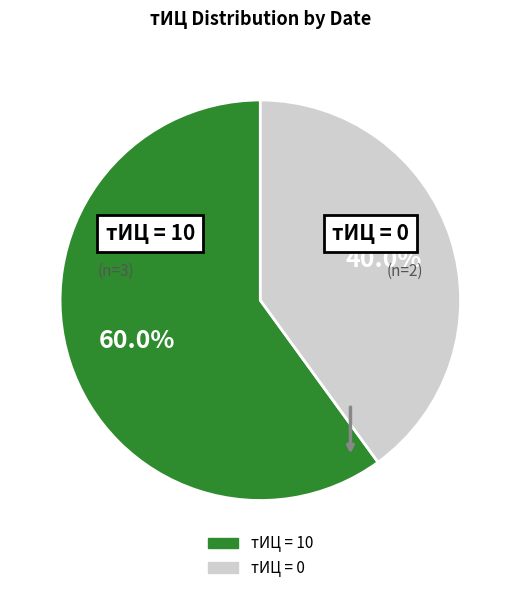

Count the number of slices in the pie.

2